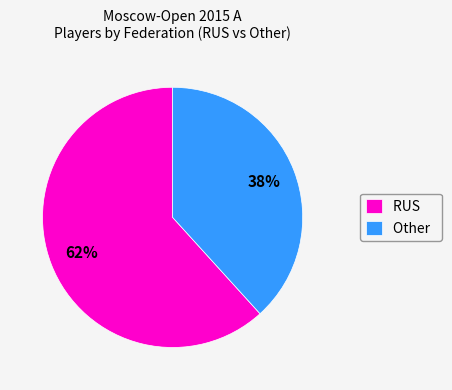

Is the sum of Other and RUS greater than half?

Yes